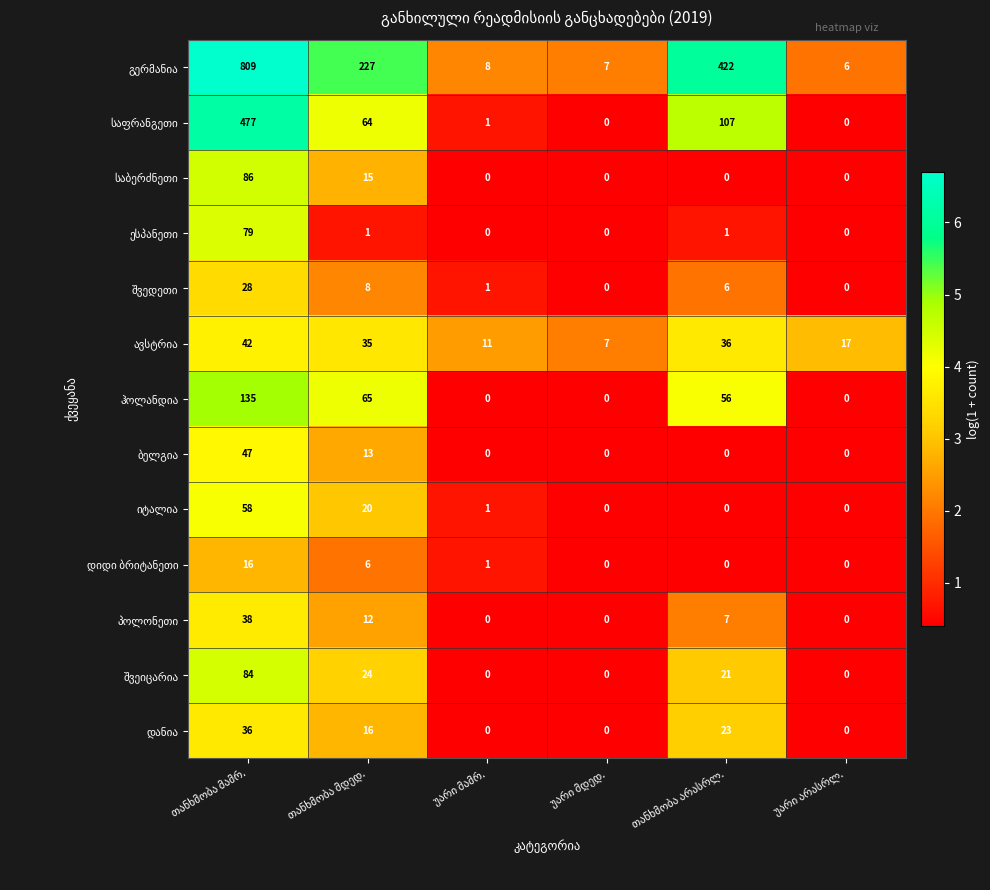

At how many categories does at least one series exceed 47?

3